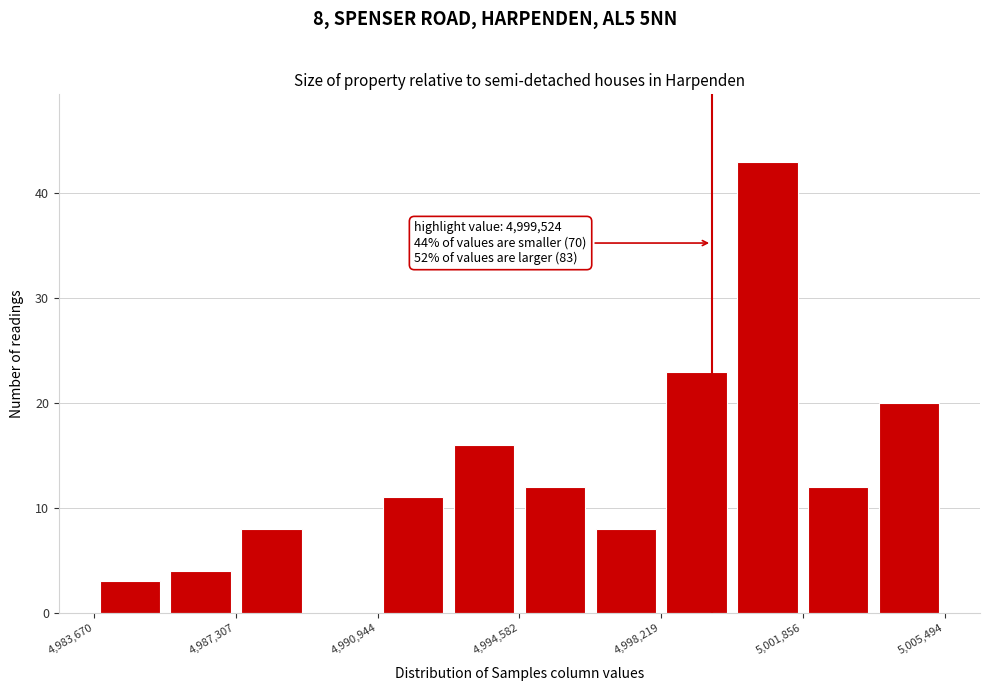

Around what value on the x-axis is the tallest bar? Give the approximate position of its centre, as read against the axis.

5001000